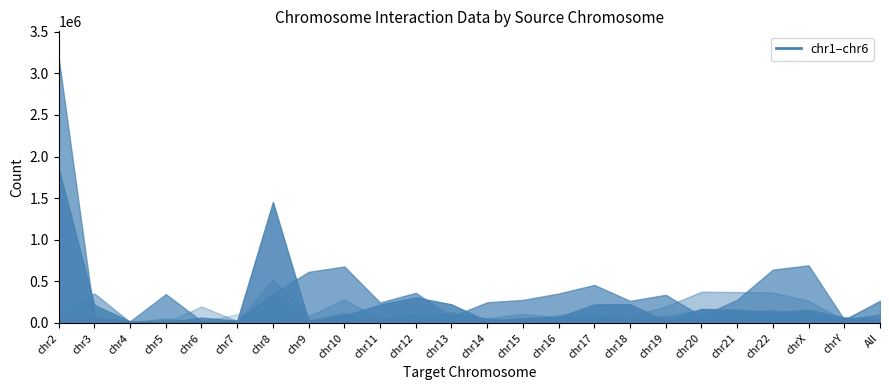

Reading left to right, transcribe all the data shown in this chart.

chr1: 1857960	216602	18492	7993	64310	28249	1453947	25736	88009	221723	307073	224035	23613	58970	72950	223736	226542	21801	168177	160571	127230	158975	67114	47676
chr2: 3185334	70247	20669	346248	23224	26684	353883	613675	678708	245856	362589	75760	248690	276960	353626	456817	265614	338157	84056	279711	641258	692205	38645	102566
chr3: 70247	354732	10478	36649	16504	18233	214686	29394	118574	11339	76394	126304	53052	19522	25581	85723	17968	79903	161483	111518	158777	80669	43063	258535
chr4: 50476	54896	10478	54896	3556	18819	520281	82554	283027	45681	116500	100852	55110	109876	64896	63111	82082	197779	375563	371381	366181	265232	34132	271509
chr5: 52038	52038	13652	938	199091	23255	325603	20187	93869	26018	98496	14126	48407	19816	100842	101359	34238	83947	31956	60452	135283	97981	47514	15127
chr6: 36887	36887	10659	23237	20912	104286	74571	23070	30778	7550	57676	8999	20566	6792	3609	17407	16826	15098	34839	21624	16696	19892	34517	18190